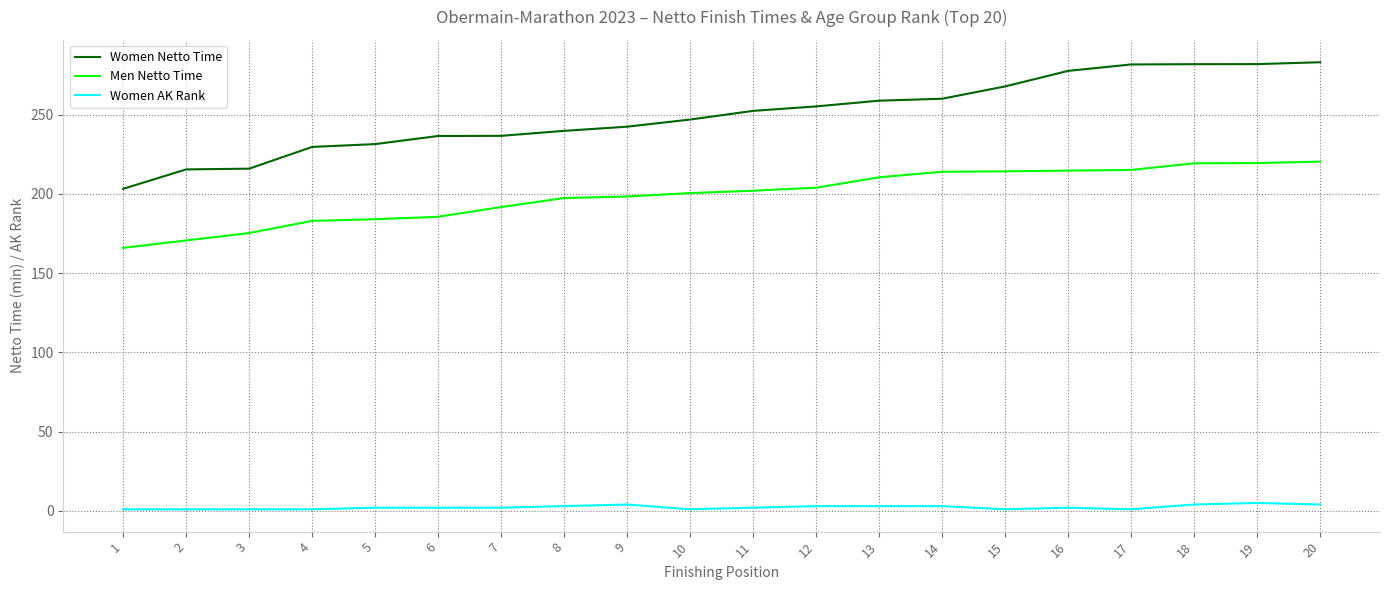

True or false: Women Netto Time and Women AK Rank intersect in this chart.

False